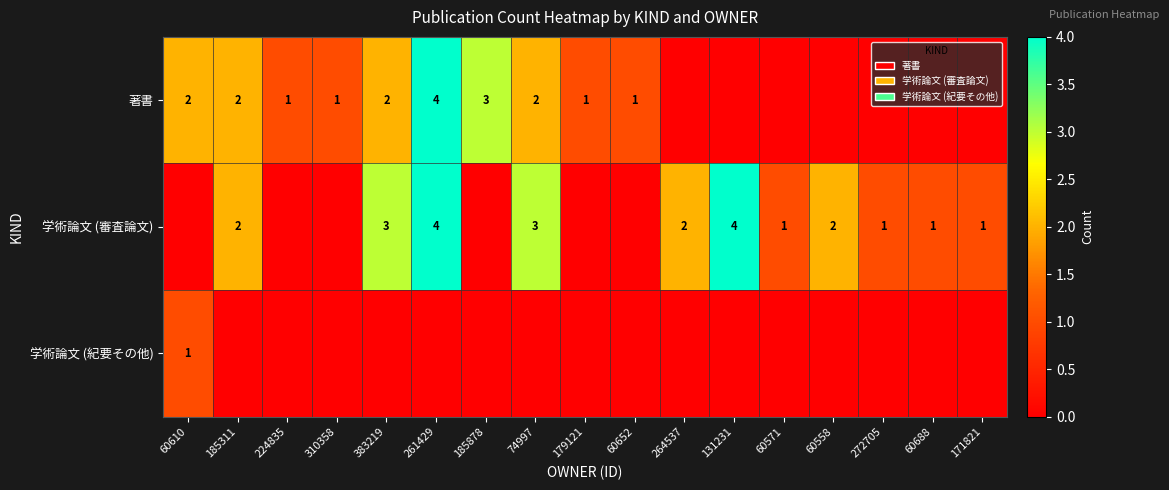

The 著書 series shows 3 at 383219. True or false?

False